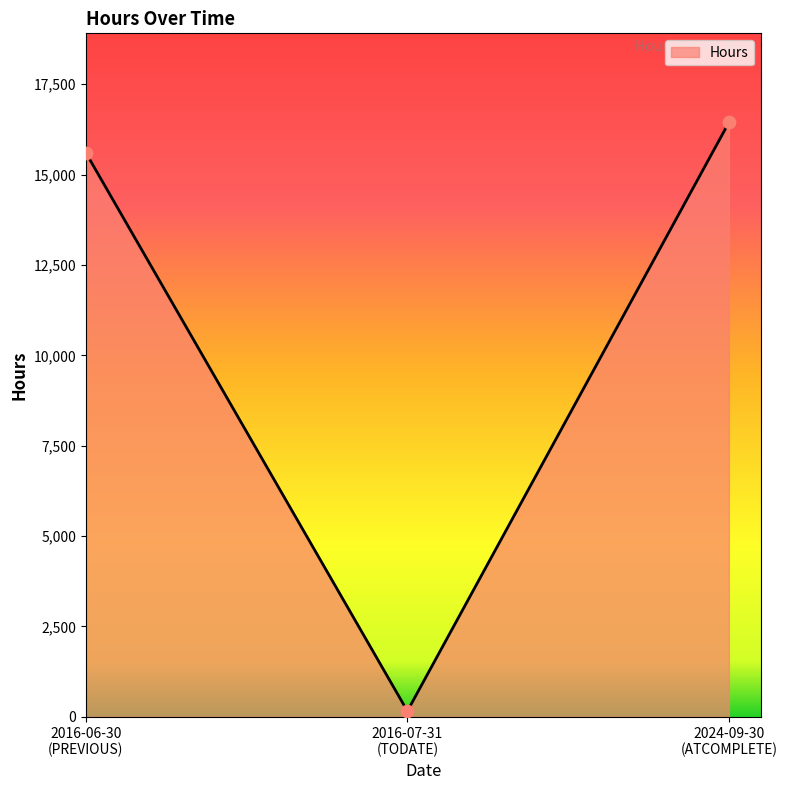

What is the average value?

10733